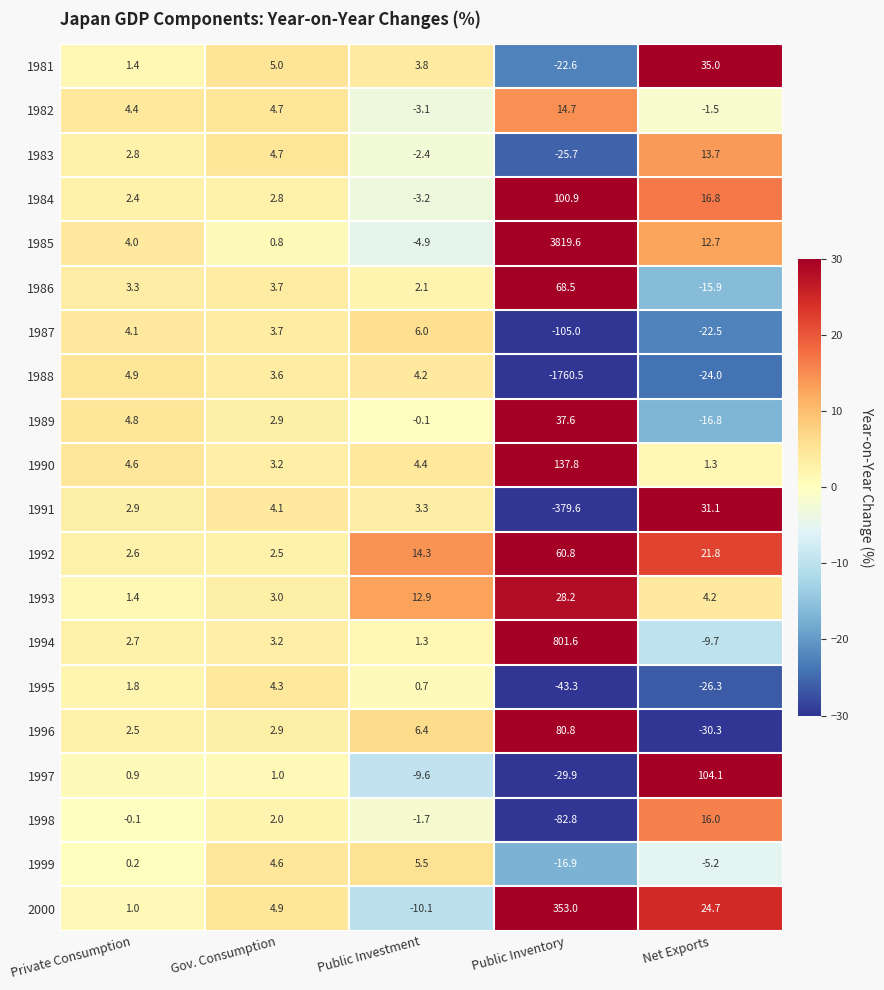

Is it true that 1982 equals 3.2 at Gov. Consumption?

False